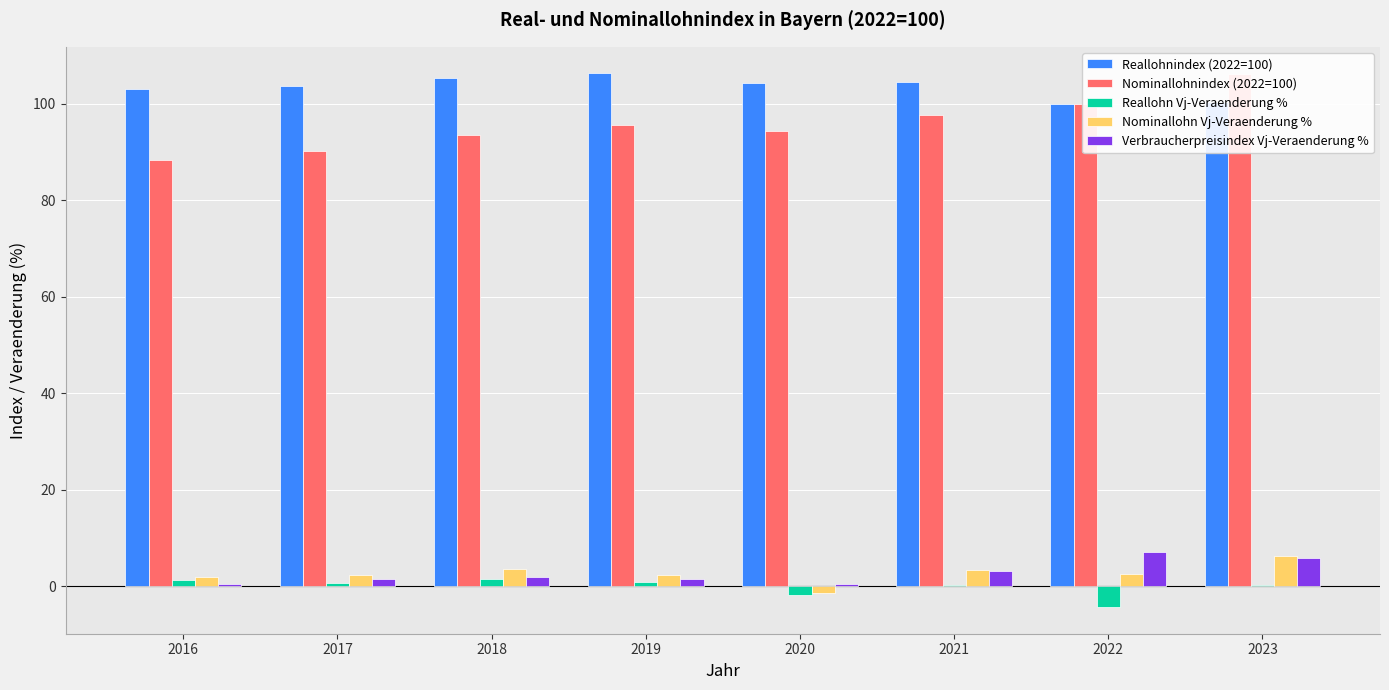

True or false: Nominallohn Vj-Veraenderung % has a value of 2.4 at 2019.

True